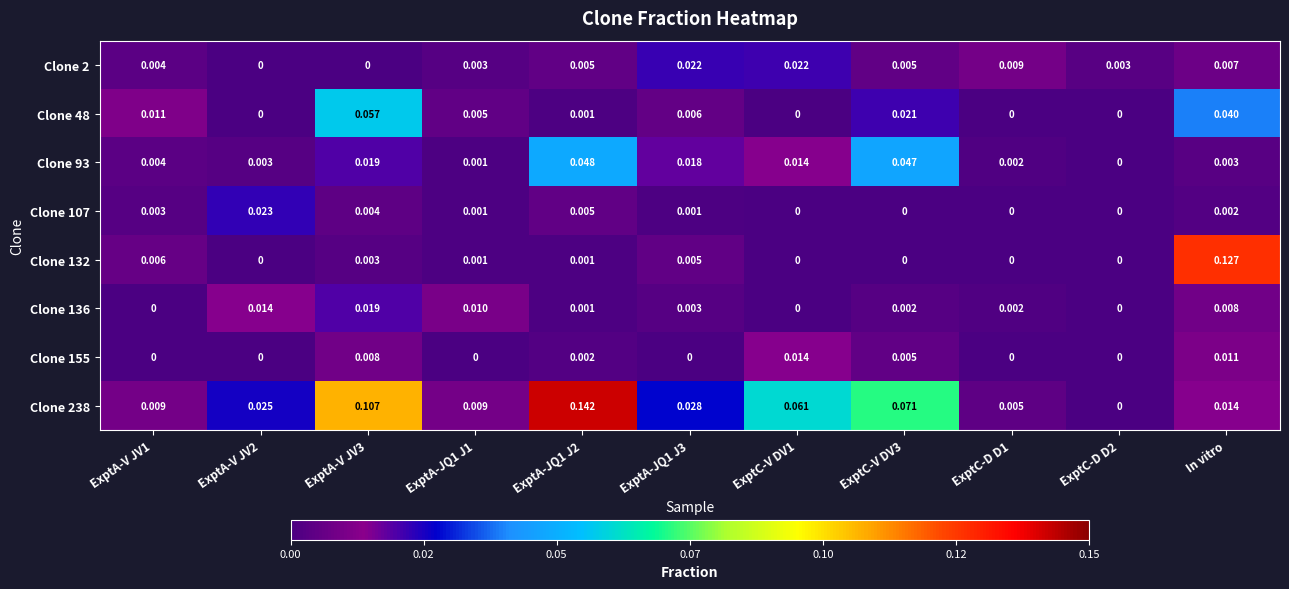

Is the value of Clone 2 at ExptA-JQ1 J1 greater than the value of Clone 93 at ExptA-V JV1?

No